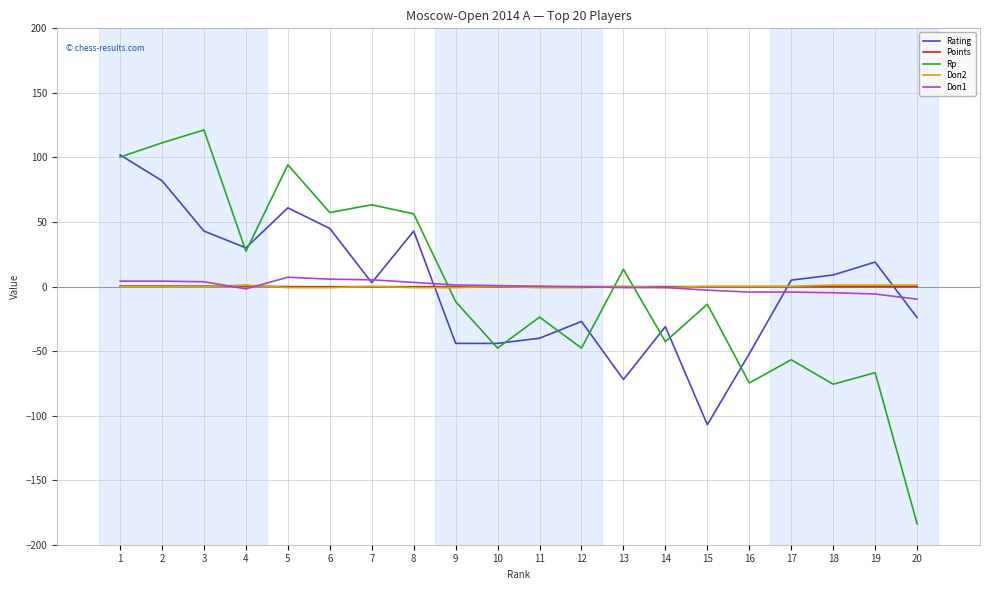

Is the value of Rp at 16 greater than the value of Doп1 at 20?

No